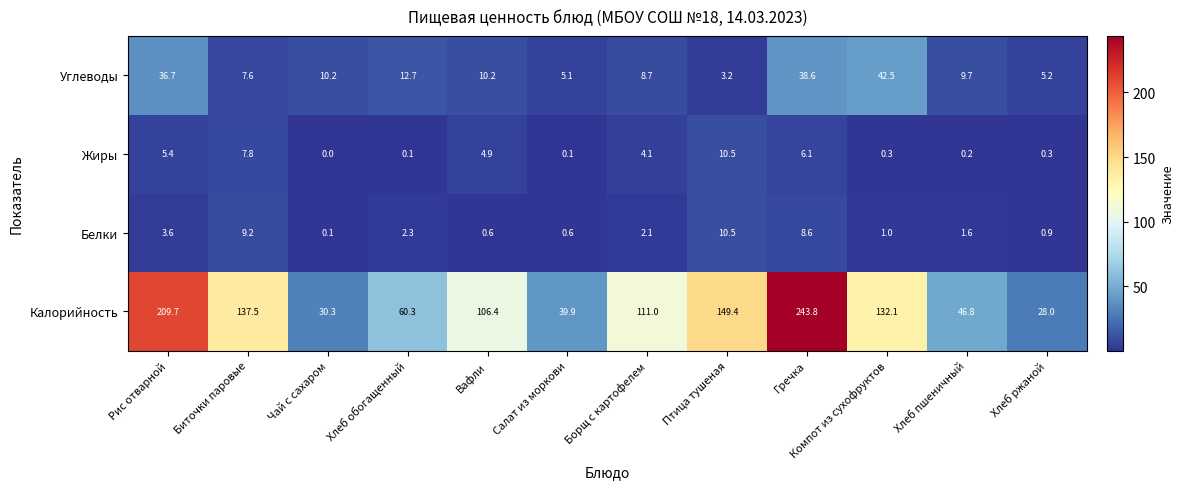

Rank the series at Салат из моркови from lowest to highest value.

Жиры, Белки, Углеводы, Калорийность